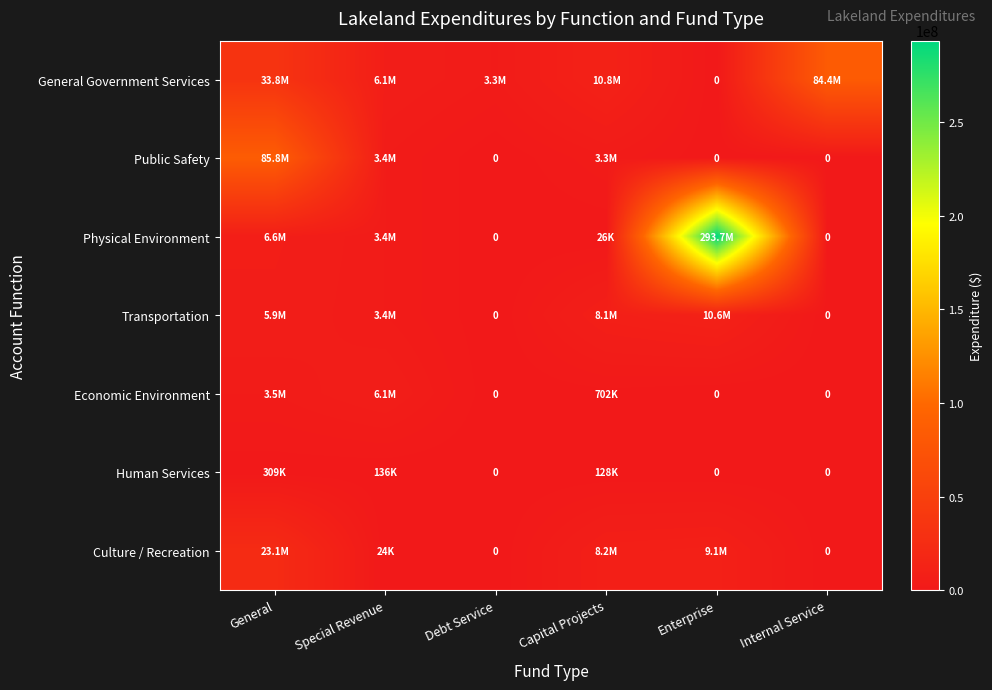

Which series has the largest total across all categories?

Physical Environment